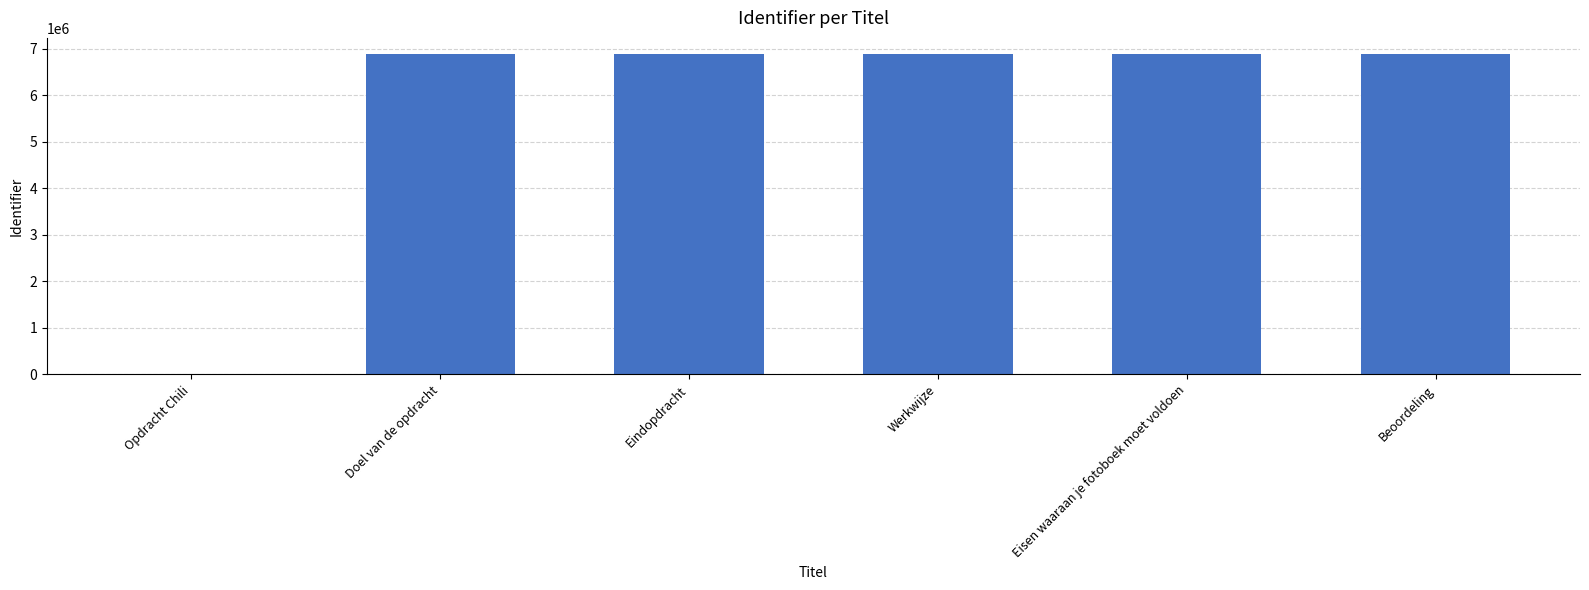

How many distinct data groups are displayed?

1